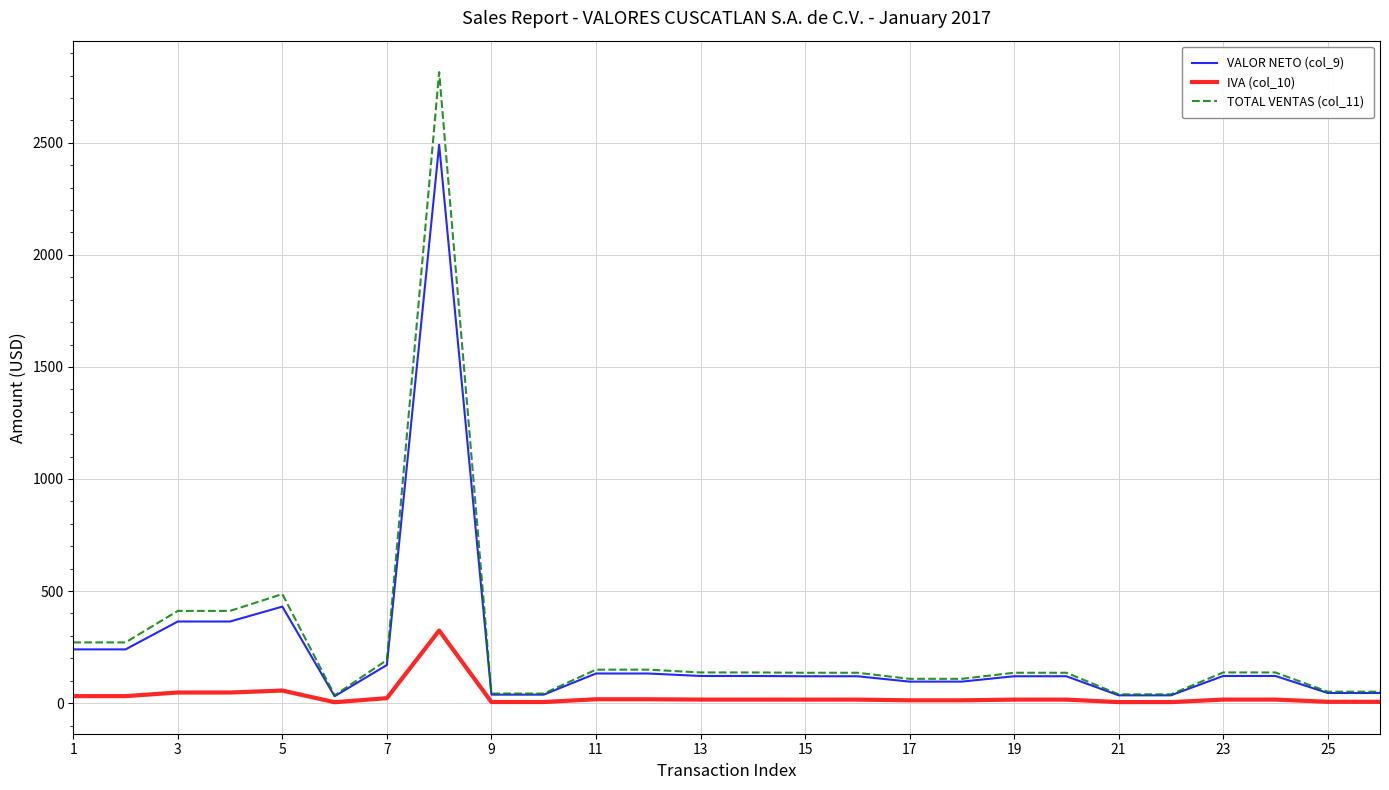

Which series has the largest total across all categories?

TOTAL VENTAS (col_11)